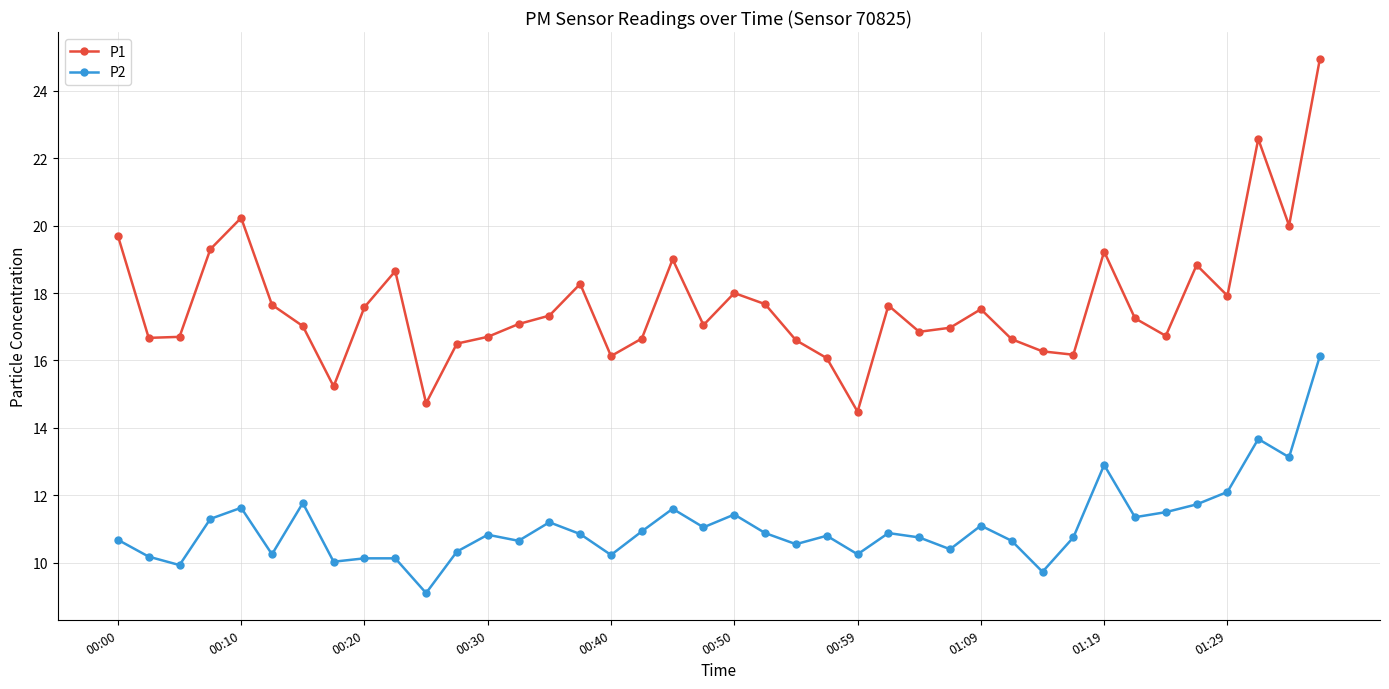

What is the minimum value shown in the chart?

9.1